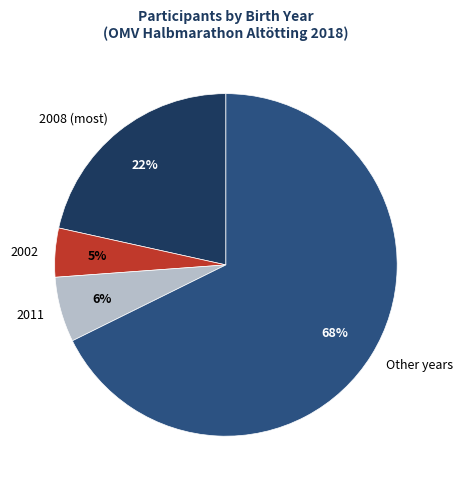

How many slices are in this pie chart?

4